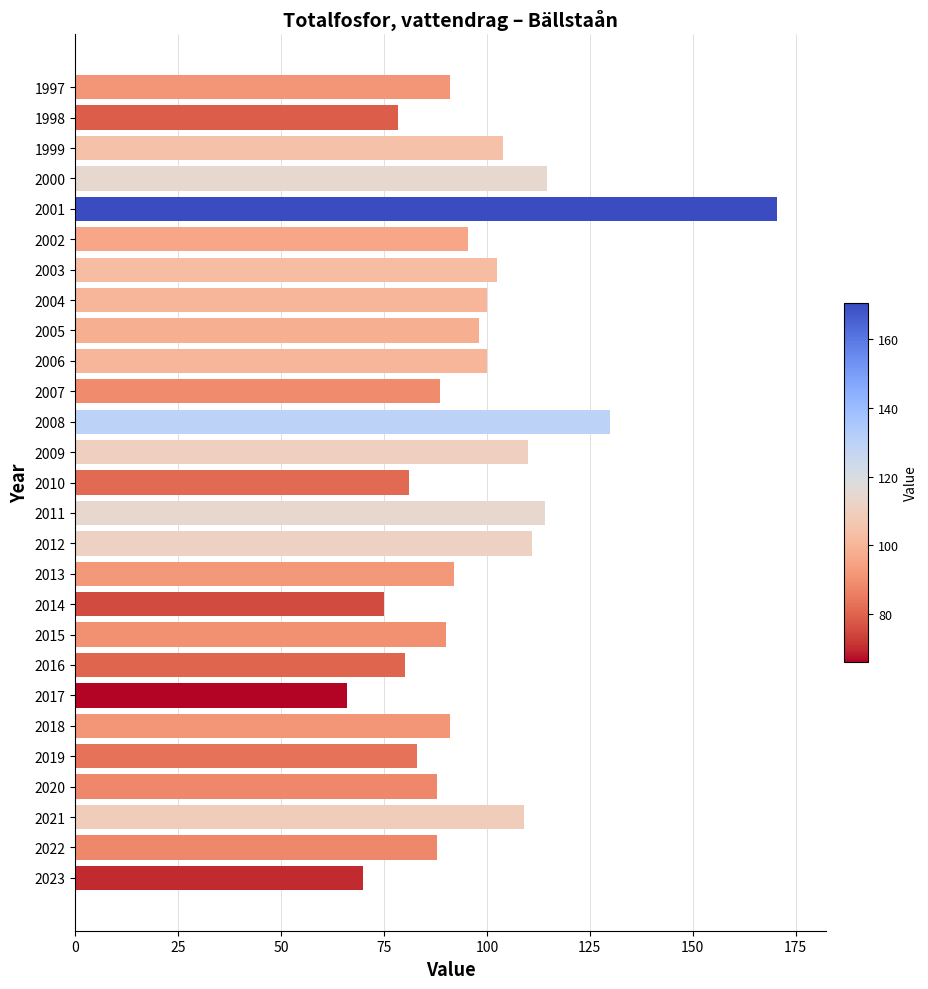

At which category does the chart reach its minimum across all series?

2017